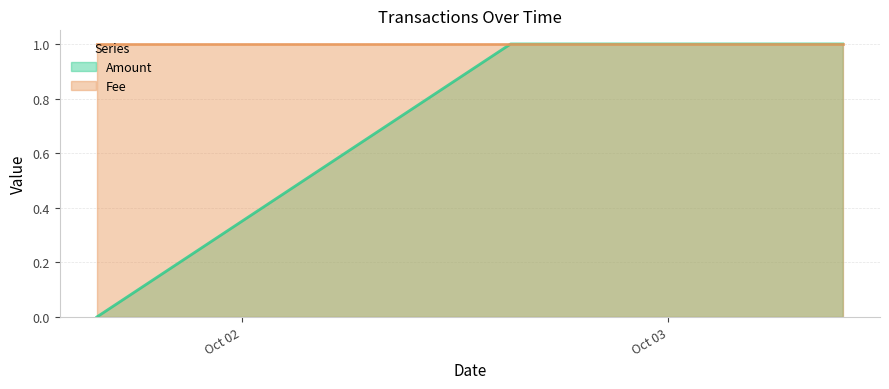

What is the sum of all values?

2